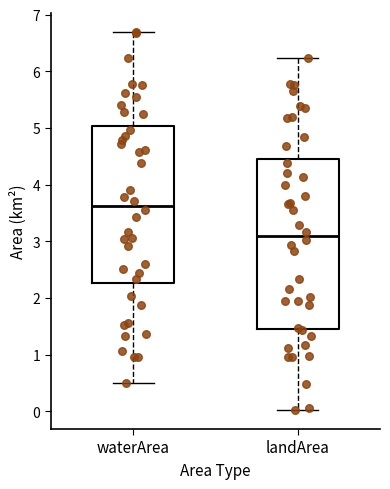

Comparing the boxes themselves (not the whiskers), which one is the tallest?

landArea